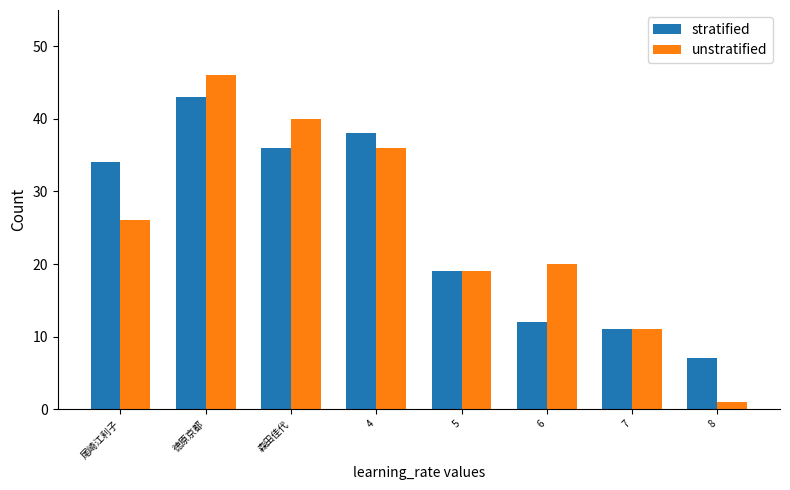

Between 森田佳代 and 4, which series saw the biggest shift?

unstratified